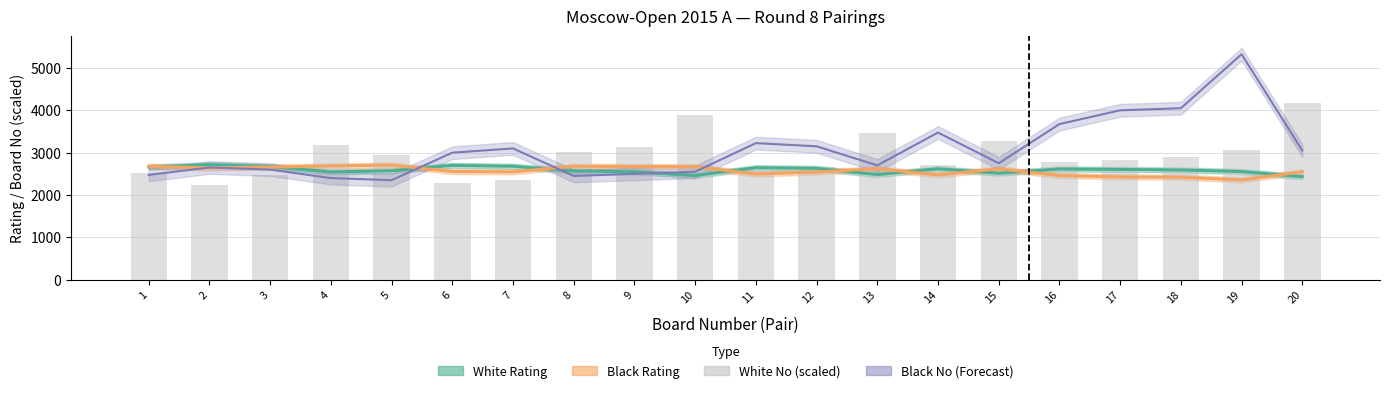

What is the change in value from 9 to 10?

+750